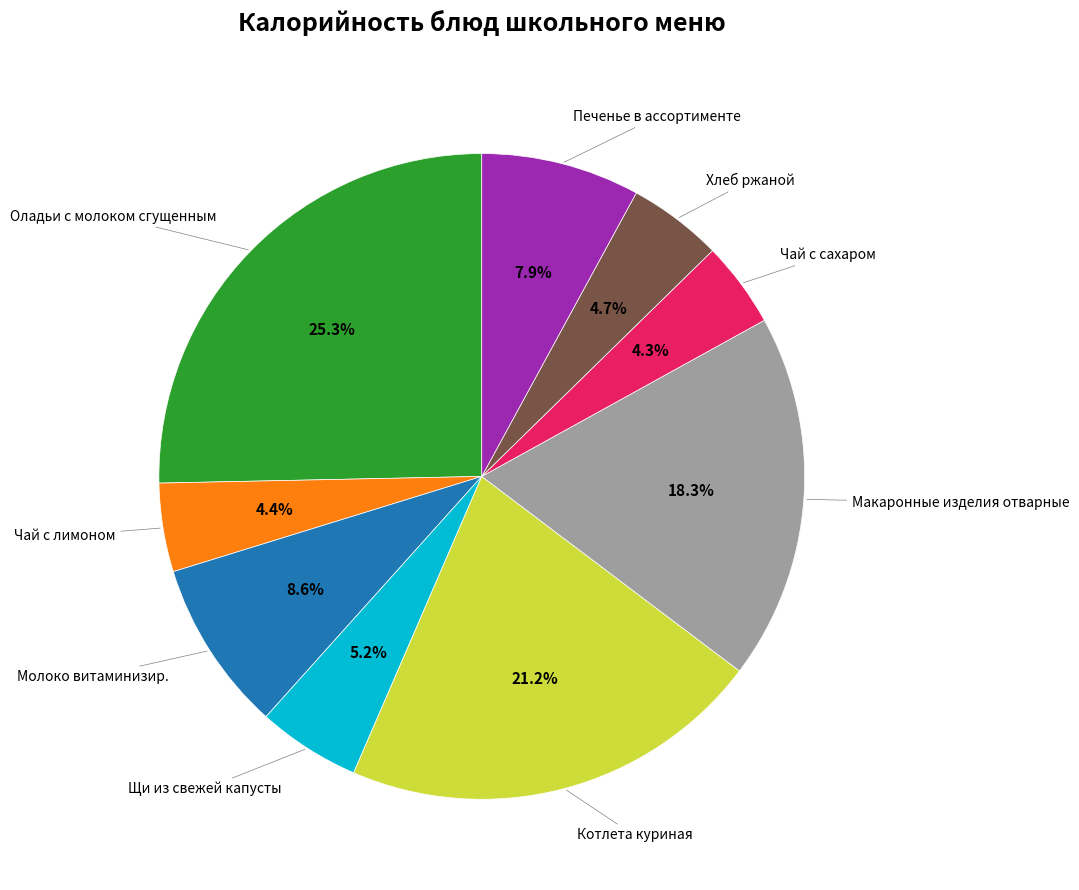

Is there any slice that represents more than half of the pie?

No